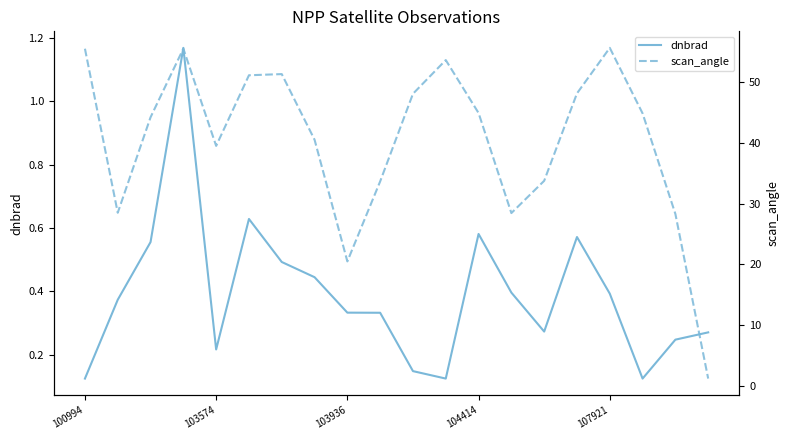

True or false: dnbrad and scan_angle cross at least once.

False